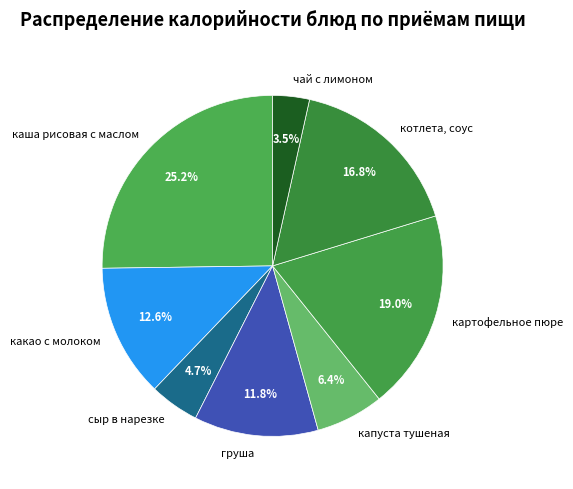

What percentage is NOT represented by чай с лимоном?

96.5%